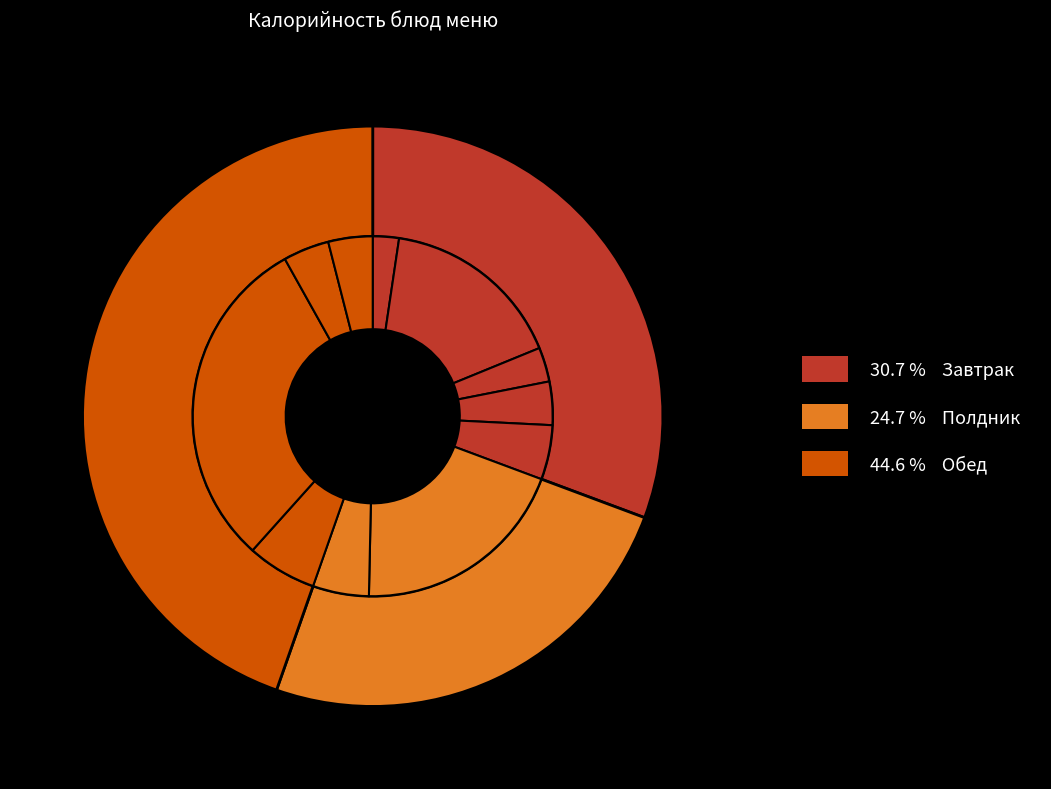

Is it true that Компот из яблок is 1% of the pie?

False